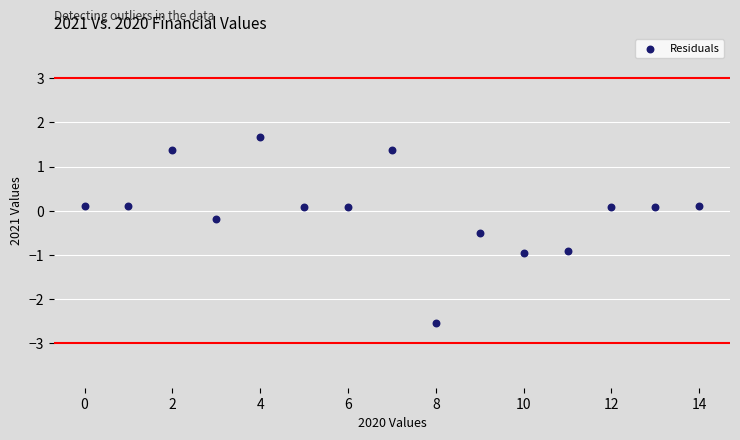

How many points are shown in the scatter plot?

15